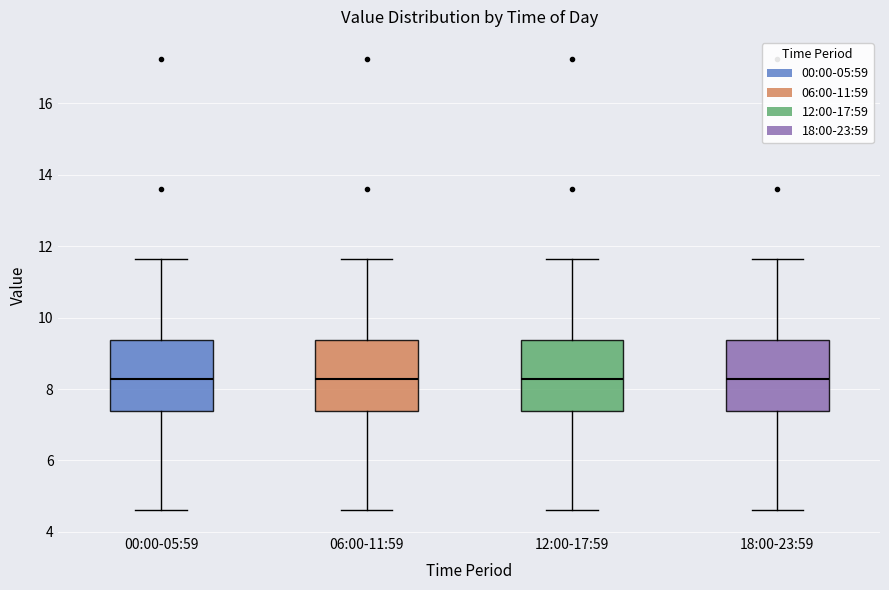

Reading left to right, read every box against the y-axis: the position of its median line, the range the box covers, and the ends of its whiskers. The values are not printed on the chart, so give them approximately, as read against the axis.

00:00-05:59: median 8.2, box 7.4 to 9.4, whiskers 4.6 to 11.6
06:00-11:59: median 8.2, box 7.4 to 9.4, whiskers 4.6 to 11.6
12:00-17:59: median 8.2, box 7.4 to 9.4, whiskers 4.6 to 11.6
18:00-23:59: median 8.2, box 7.4 to 9.4, whiskers 4.6 to 11.6